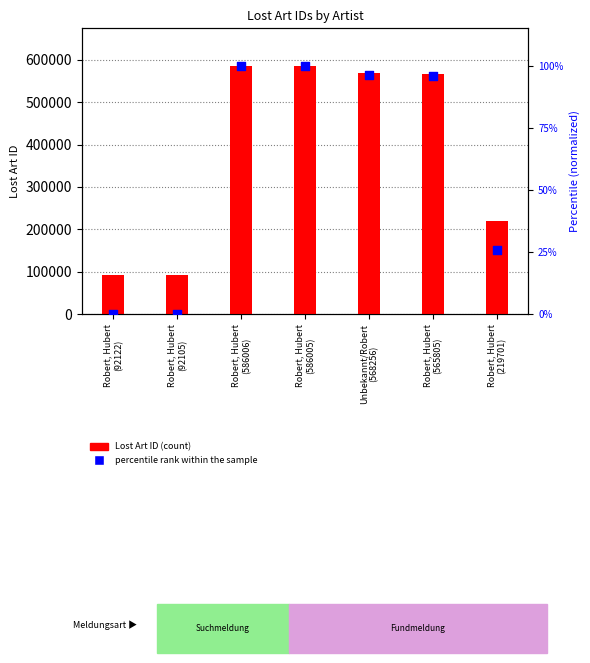

Is the value of Lost Art ID at Robert, Hubert
(92105) greater than the value of percentile rank within the sample at Robert, Hubert
(92122)?

Yes